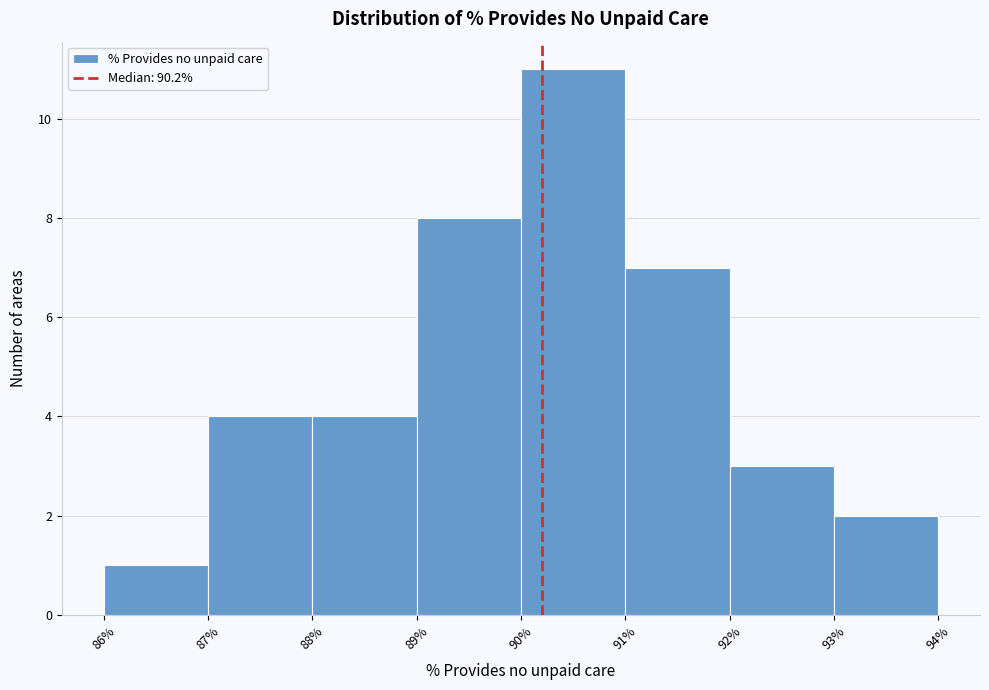

What is the height of the bar covering 89% to 90% on the x-axis? The values are not printed on the chart, so give them approximately, as read against the axis.

8